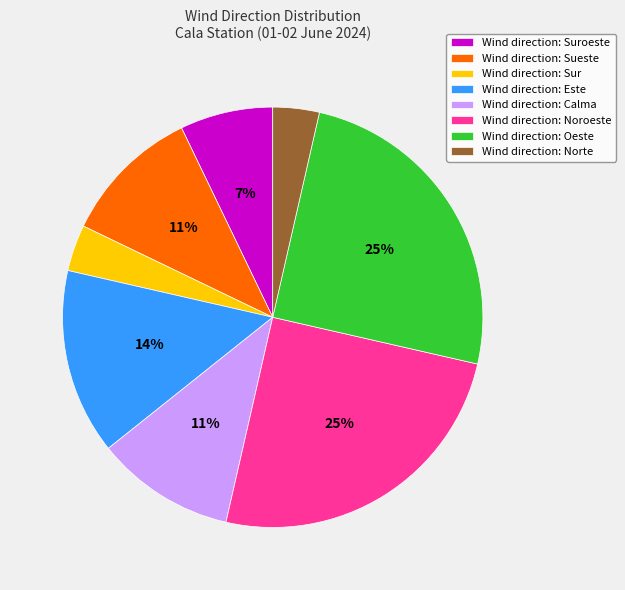

What percentage is the Wind direction: Norte slice, to the nearest percent?

4%